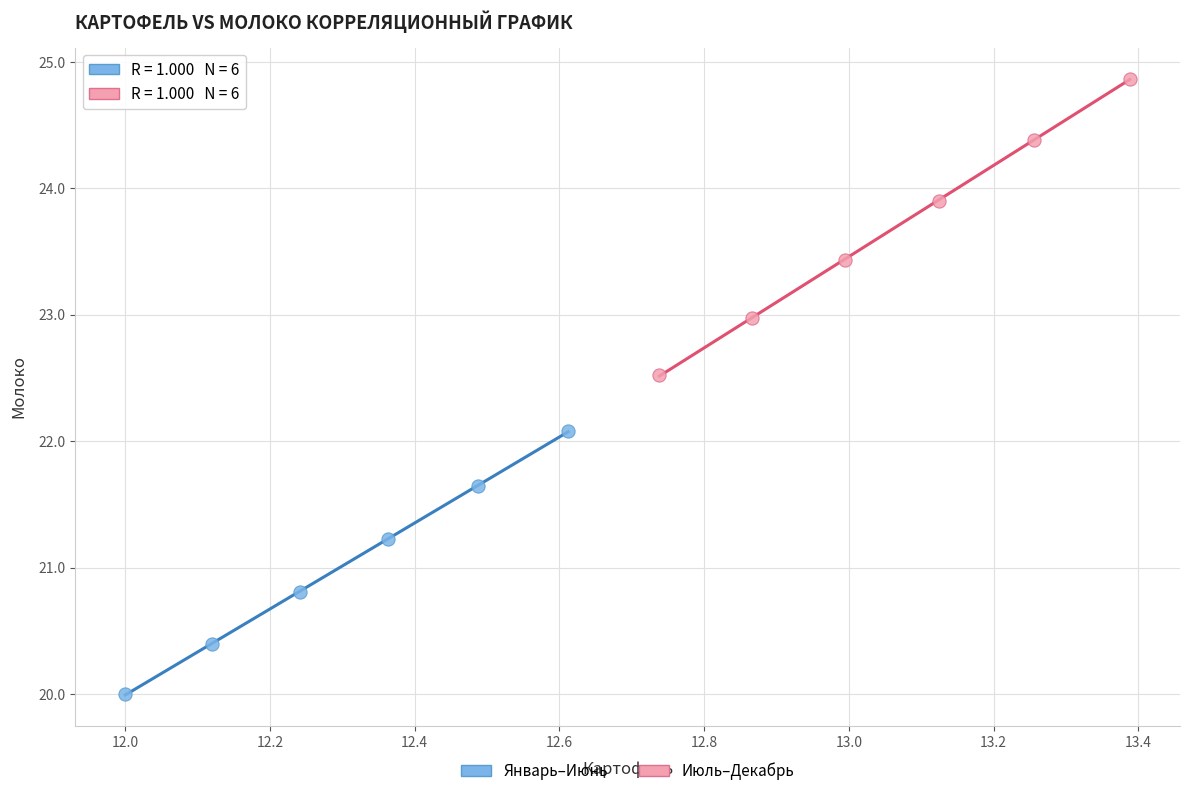

Which series contains the lowest Y value?

Январь–Июнь